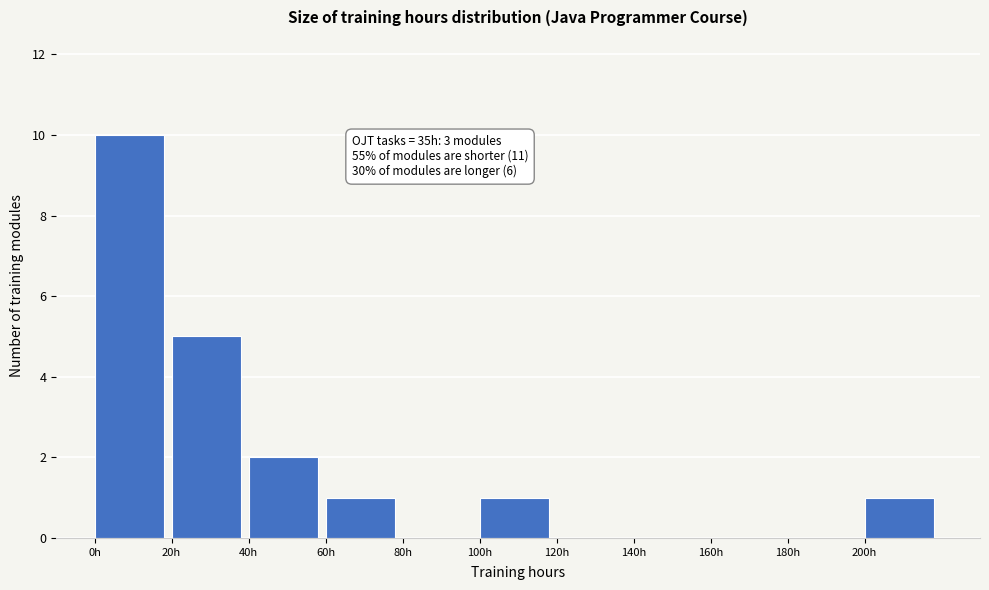

Which range on the x-axis has the tallest bar?

0 to 20